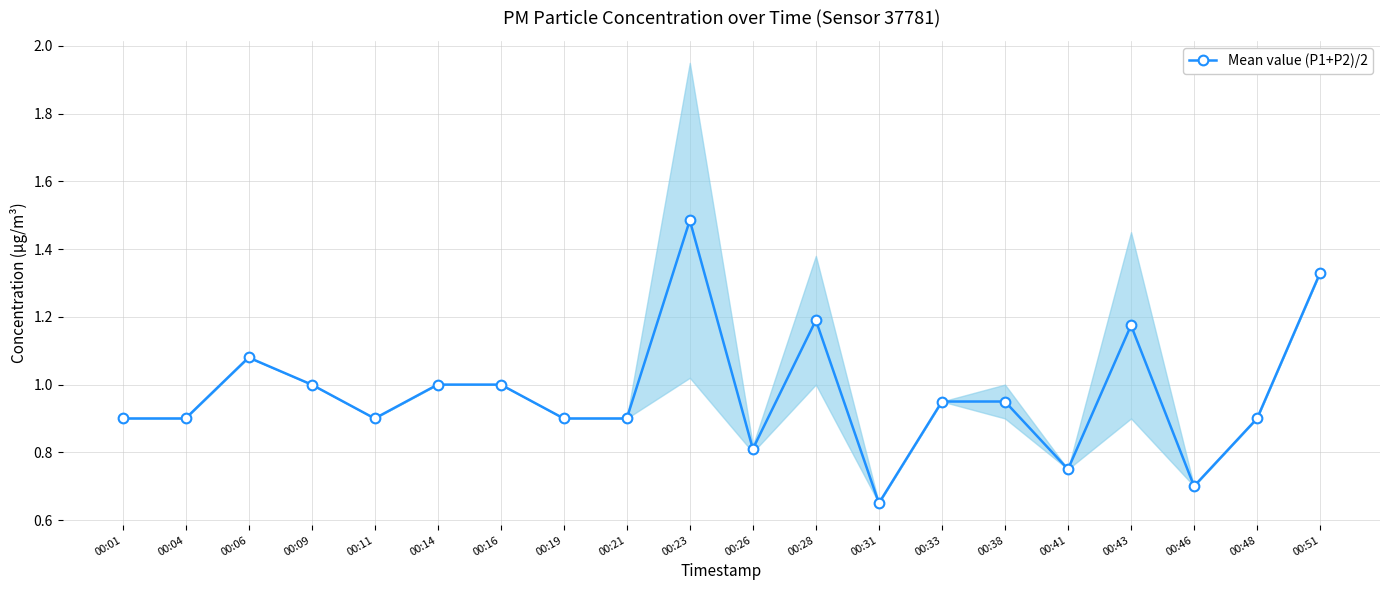

What is the average value?

1.0